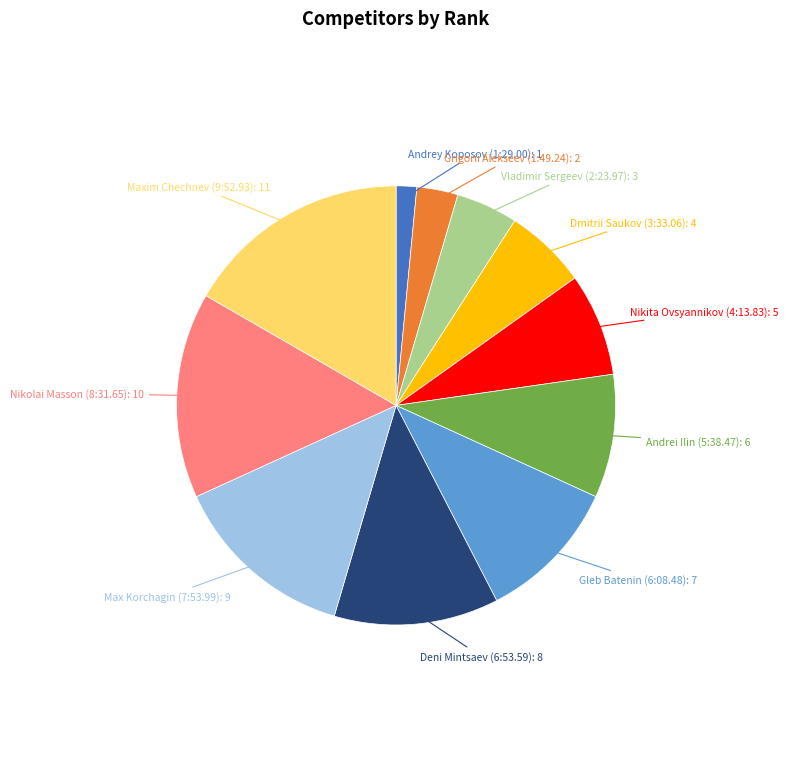

Is there any slice that represents more than half of the pie?

No